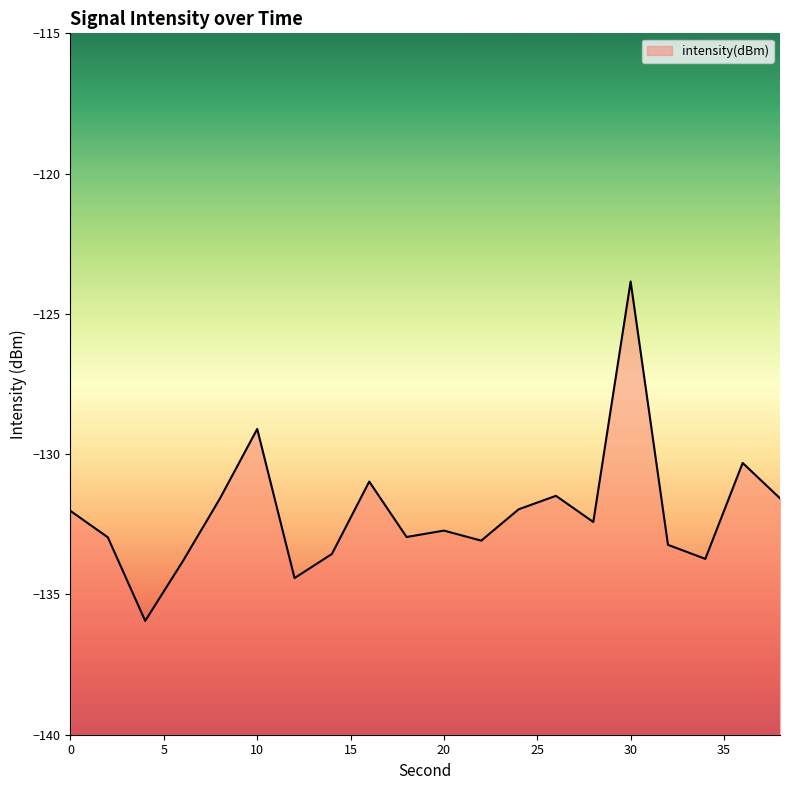

Rank the categories by value from lowest to highest.

4, 12, 6, 34, 14, 32, 22, 2, 18, 20, 28, 0, 24, 8, 38, 26, 16, 36, 10, 30